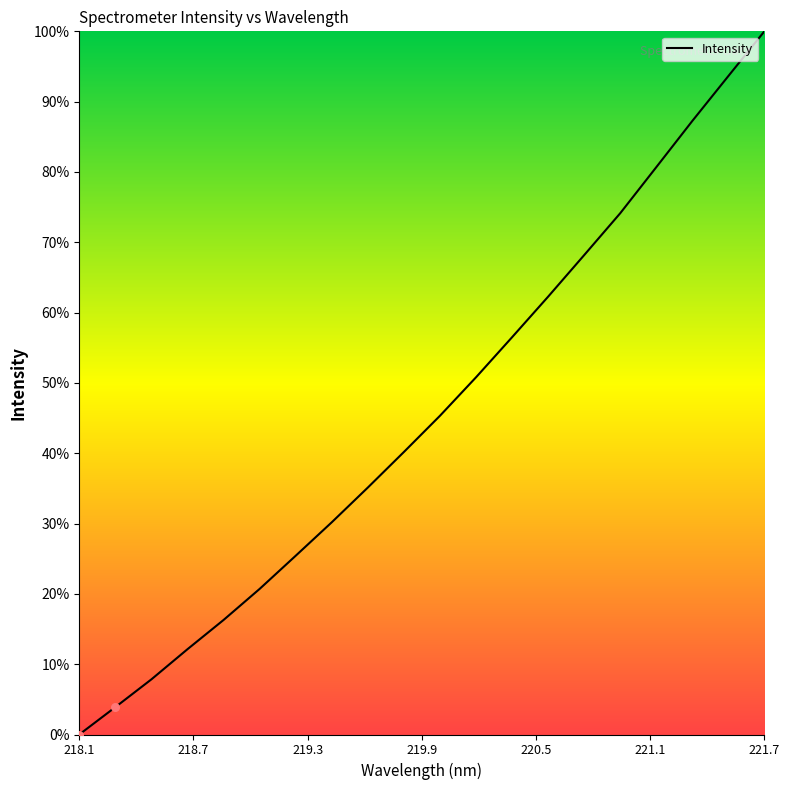

What is the difference between the maximum and minimum values?

100.0